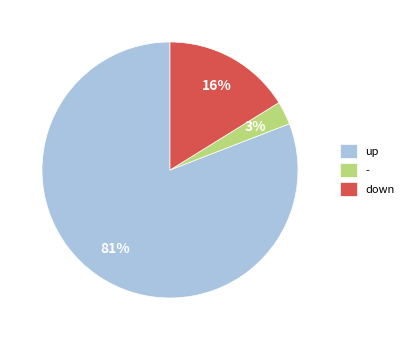

To the nearest percent, what is the average slice percentage?

33%